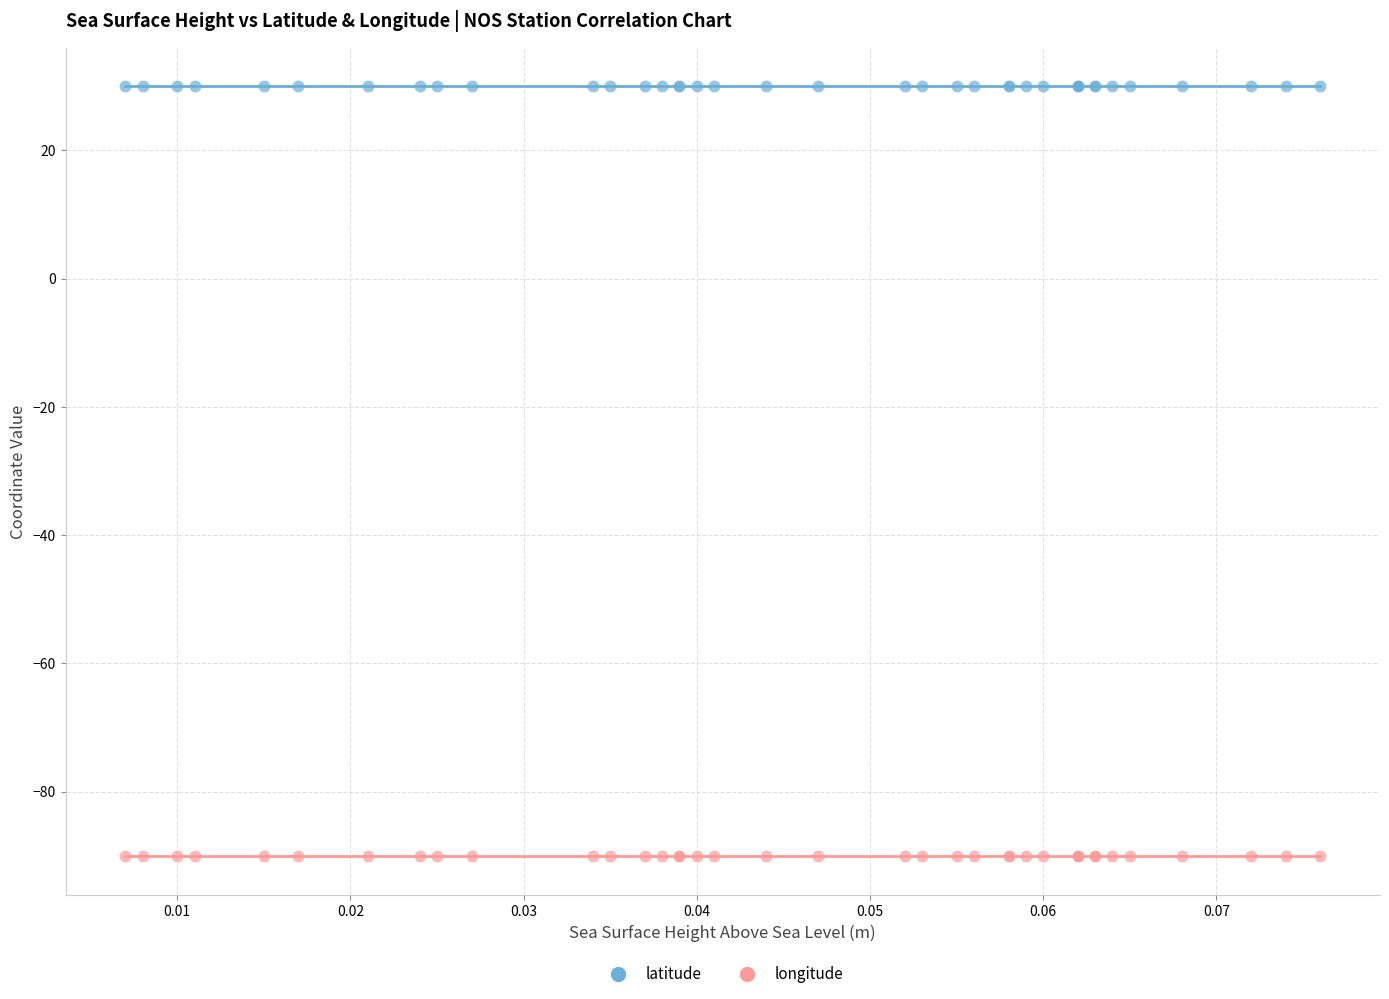

Which series reaches the minimum Y coordinate?

longitude